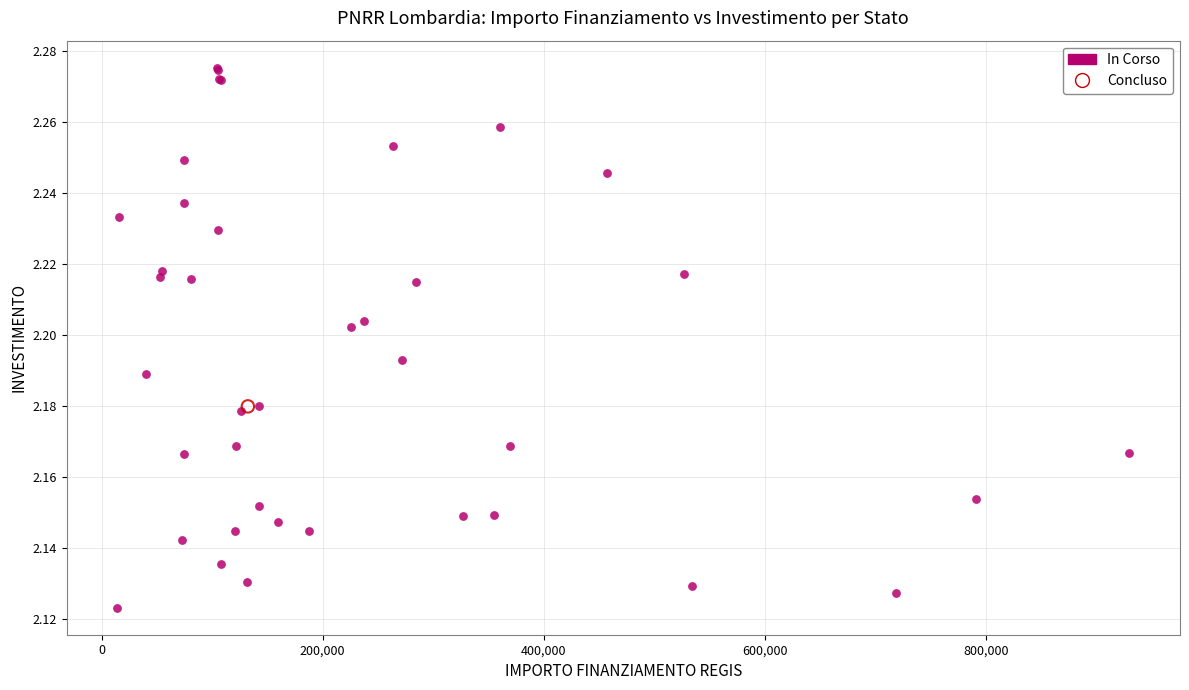

What are all the series names shown in the legend?

In Corso, Concluso